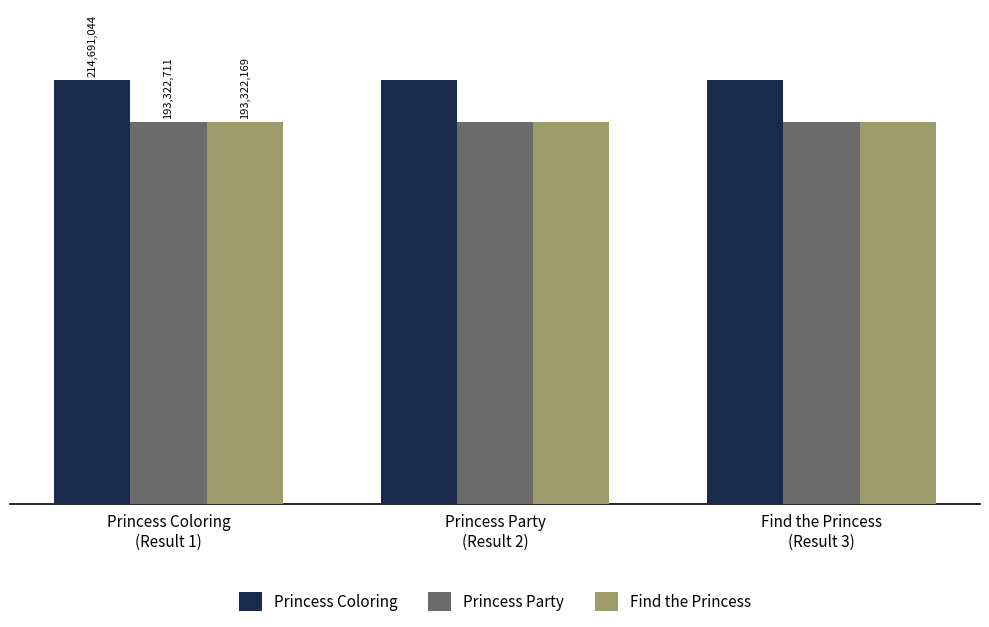

Is the value of Find the Princess at Princess Party
(Result 2) greater than the value of Princess Coloring at Princess Coloring
(Result 1)?

No